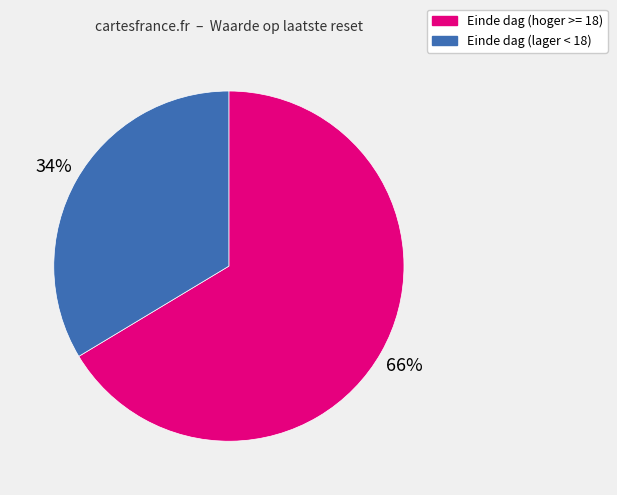

Is there a majority slice in this chart?

Yes